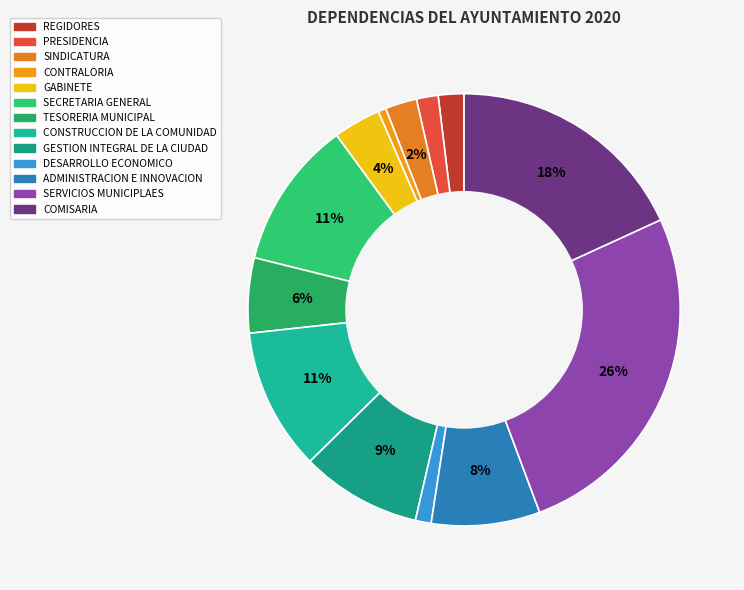

Does CONSTRUCCION DE LA COMUNIDAD represent more than half of the total?

No